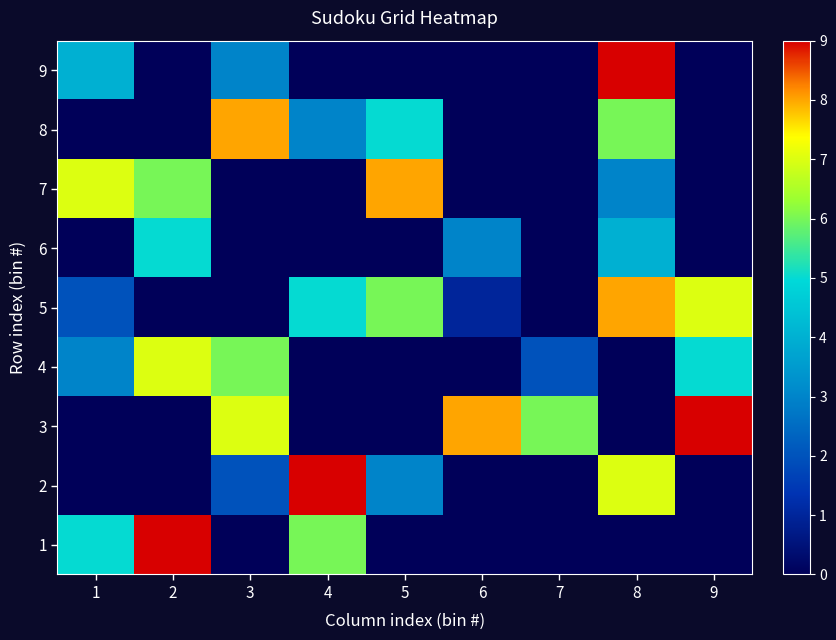

Rank the series by their maximum value, from lowest to highest.

6, 4, 5, 7, 8, 1, 2, 3, 9